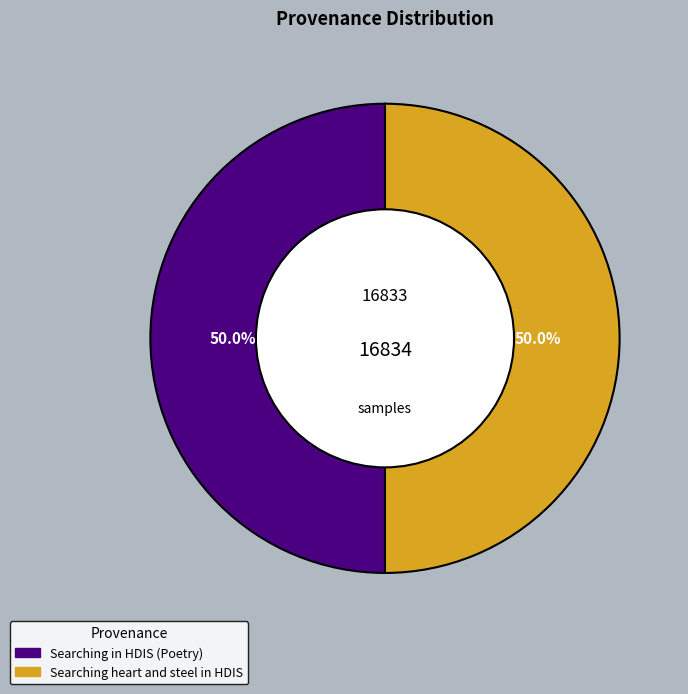

How much of the chart is everything except Searching heart and steel in HDIS?

50.0%